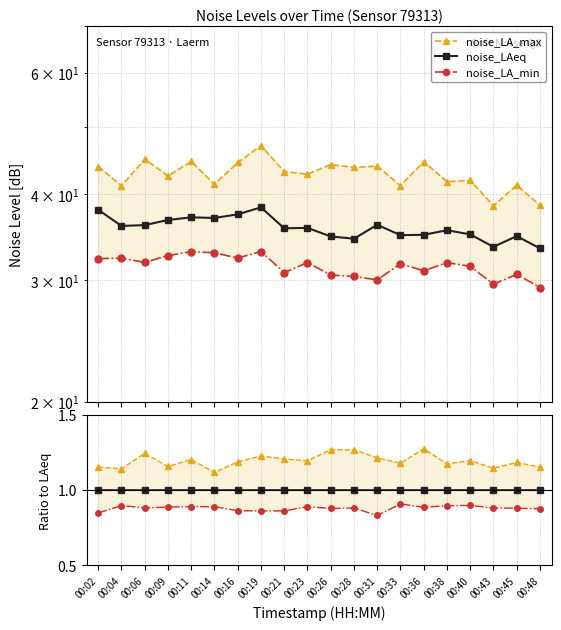

True or false: noise_LAeq and noise_LA_min intersect in this chart.

False